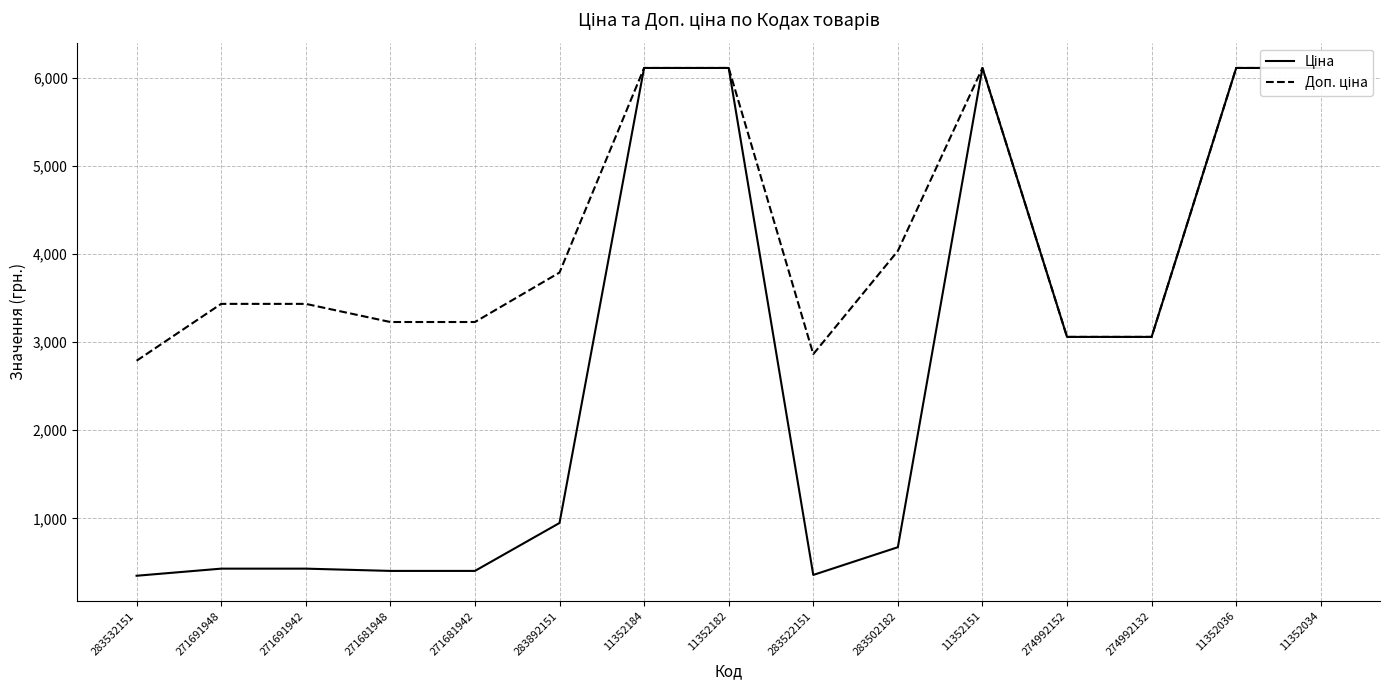

True or false: Ціна and Доп. ціна cross at least once.

False